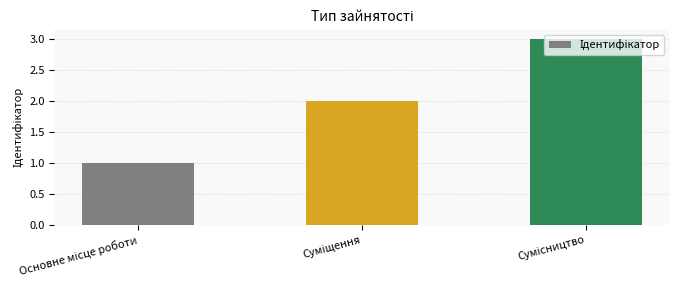

What is the sum of all values?

6